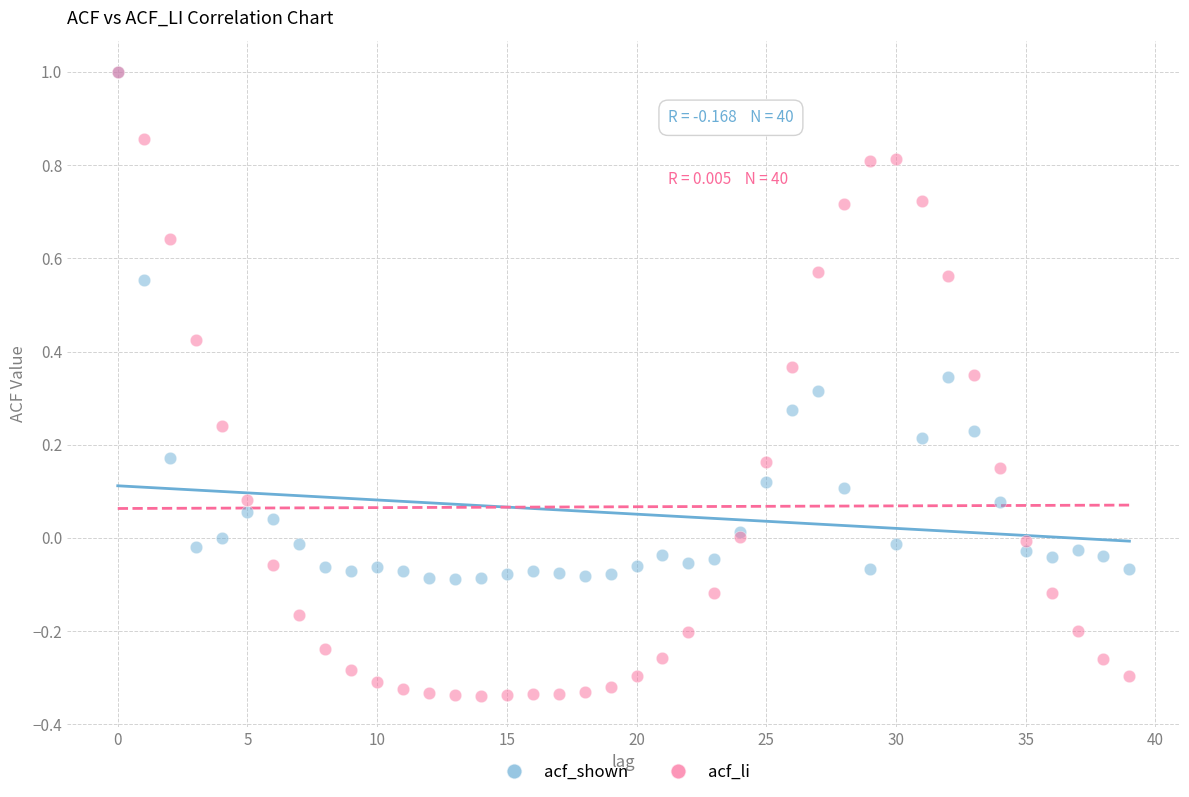

What are all the series names shown in the legend?

acf_shown, acf_li